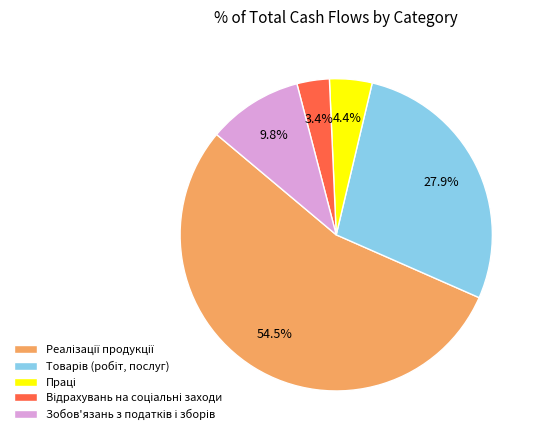

Count the number of slices in the pie.

5